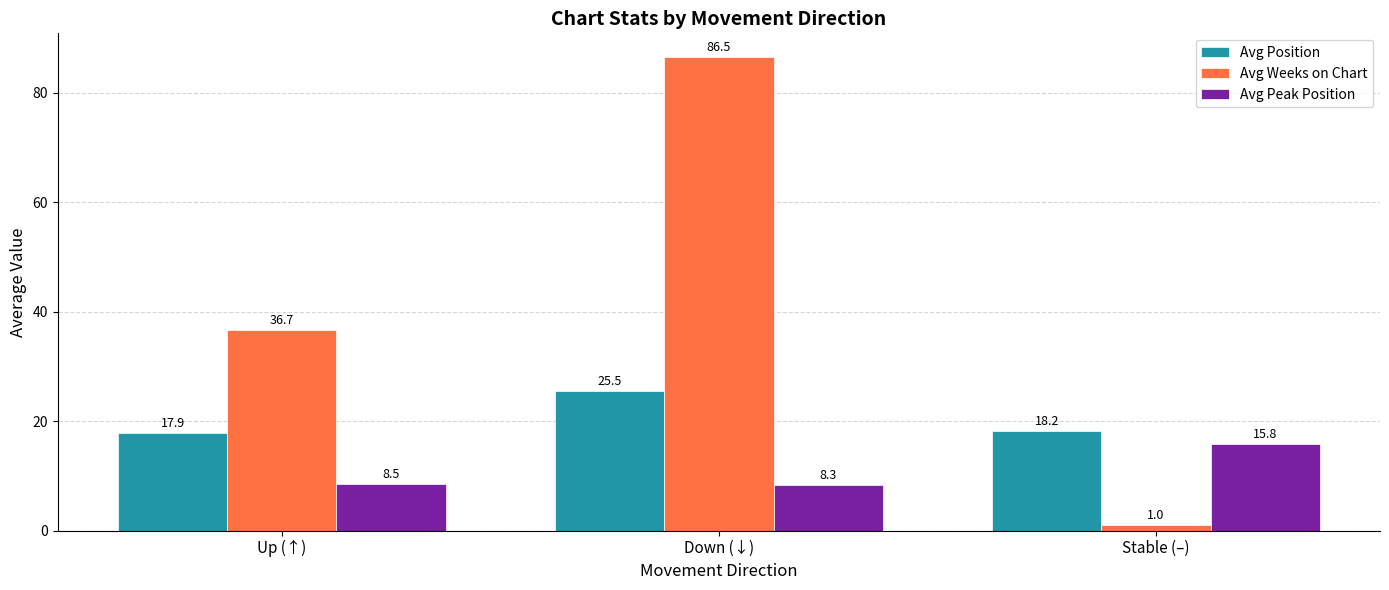

Reading right to left, extract all data points from this chart.

Avg Position: Stable (–)=18.2	Down (↓)=25.5	Up (↑)=17.9
Avg Weeks on Chart: Stable (–)=1.0	Down (↓)=86.5	Up (↑)=36.7
Avg Peak Position: Stable (–)=15.8	Down (↓)=8.3	Up (↑)=8.5